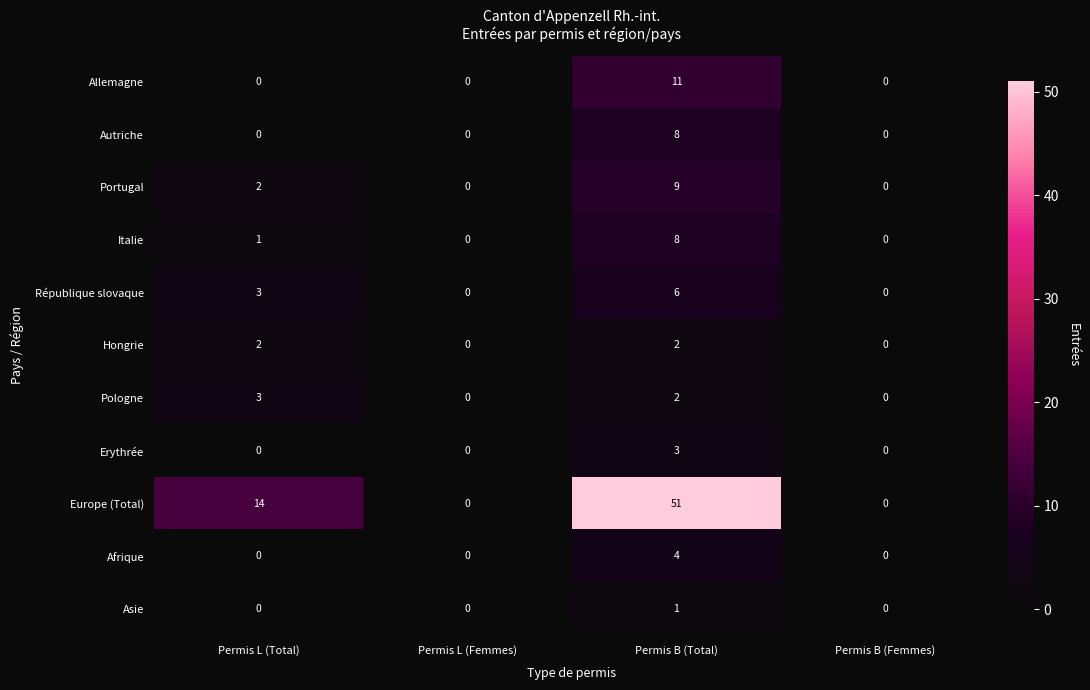

What is the total value across all series at Permis B (Total)?

105